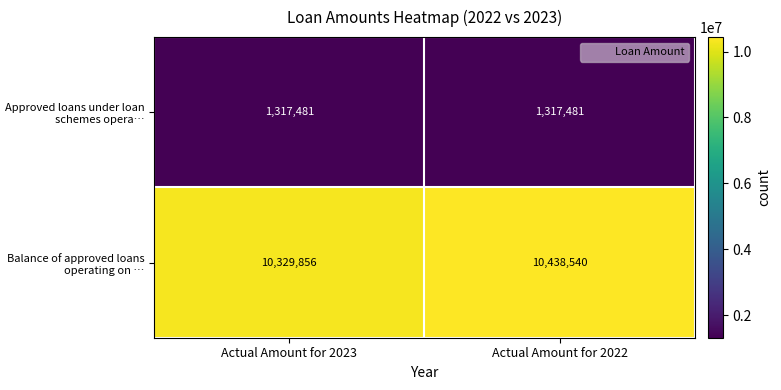

Reading left to right, list all the values displayed in this chart.

Approved loans under loan schemes opera…: Actual Amount for 2023=1317481	Actual Amount for 2022=1317481
Balance of approved loans operating on …: Actual Amount for 2023=10329856	Actual Amount for 2022=10438540